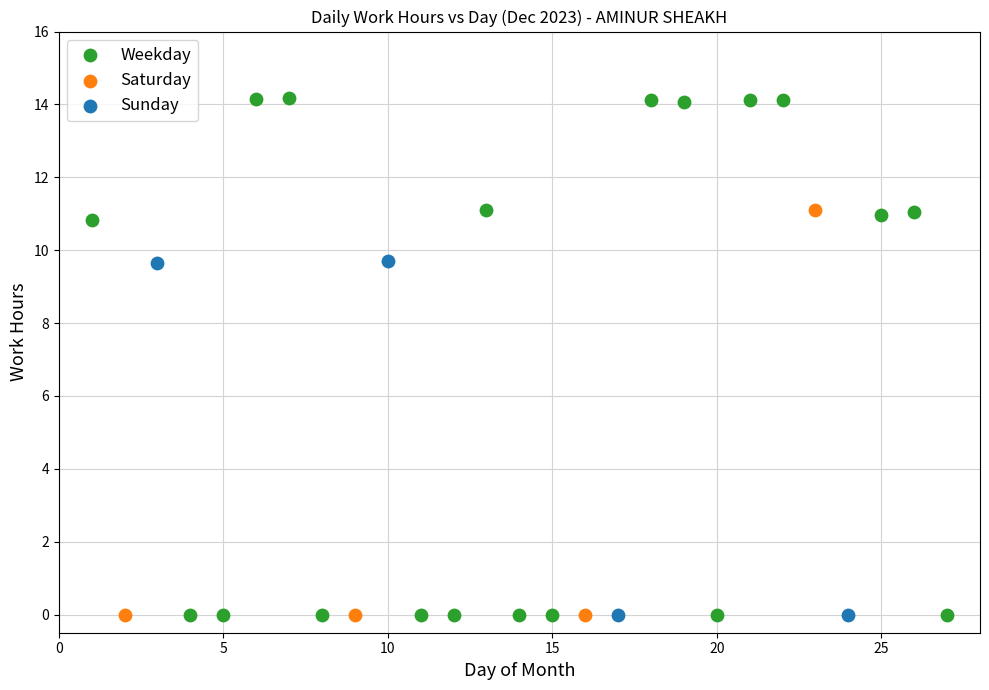

What are all the series names shown in the legend?

Weekday, Saturday, Sunday